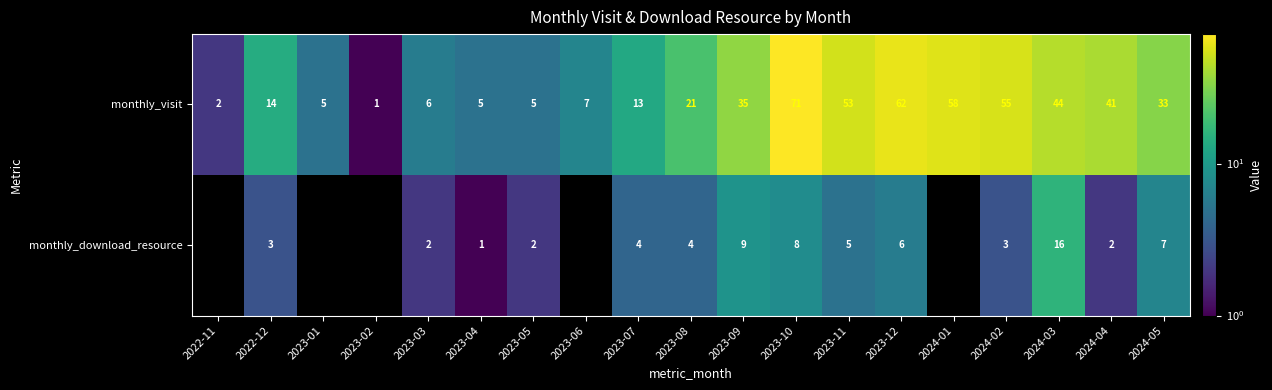

The value of monthly_download_resource at 2023-08 is 6.4. True or false?

False